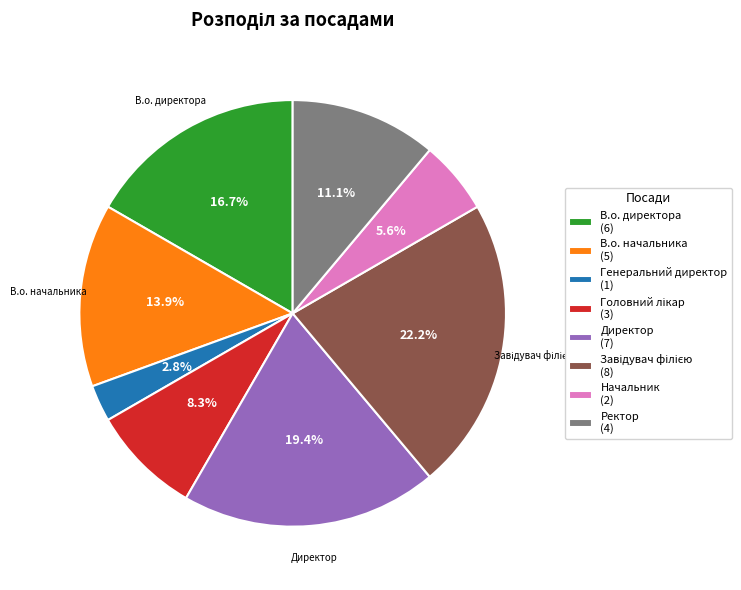

To the nearest percent, what is the average slice percentage?

12%